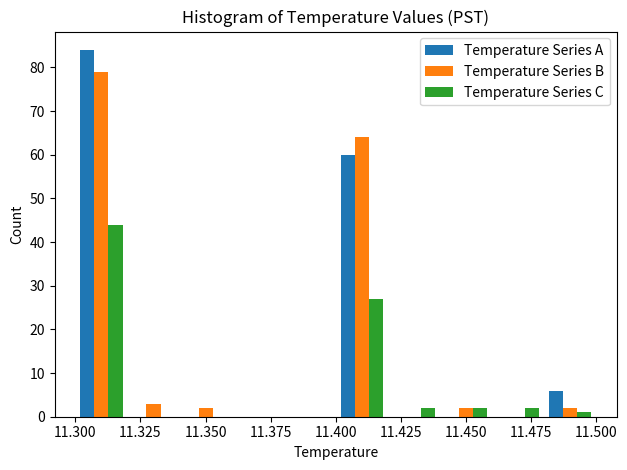

Reading left to right, transcribe this chart: for each range on the x-axis, give the height of each series' bar. The values are not printed on the chart, so give them approximately, as read against the axis.

11.30 to 11.32: Temperature Series A=84	Temperature Series B=79	Temperature Series C=44
11.32 to 11.34: Temperature Series A=0	Temperature Series B=3	Temperature Series C=0
11.34 to 11.36: Temperature Series A=0	Temperature Series B=2	Temperature Series C=0
11.36 to 11.38: Temperature Series A=0	Temperature Series B=0	Temperature Series C=0
11.38 to 11.40: Temperature Series A=0	Temperature Series B=0	Temperature Series C=0
11.40 to 11.42: Temperature Series A=60	Temperature Series B=64	Temperature Series C=27
11.42 to 11.44: Temperature Series A=0	Temperature Series B=0	Temperature Series C=2
11.44 to 11.46: Temperature Series A=0	Temperature Series B=2	Temperature Series C=2
11.46 to 11.48: Temperature Series A=0	Temperature Series B=0	Temperature Series C=2
11.48 to 11.50: Temperature Series A=6	Temperature Series B=2	Temperature Series C=1